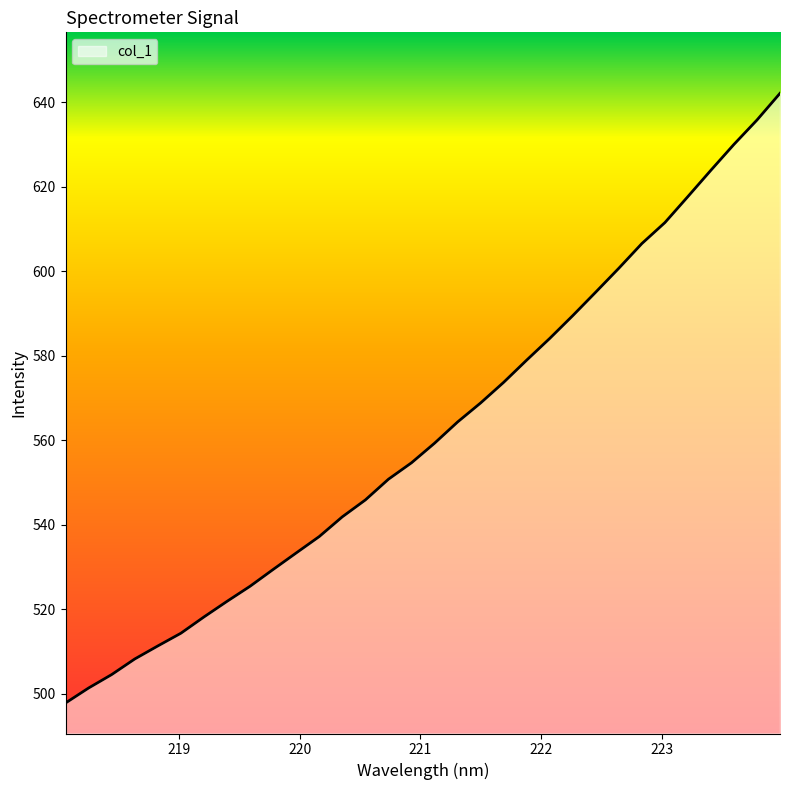

What is the minimum value shown in the chart?

497.8